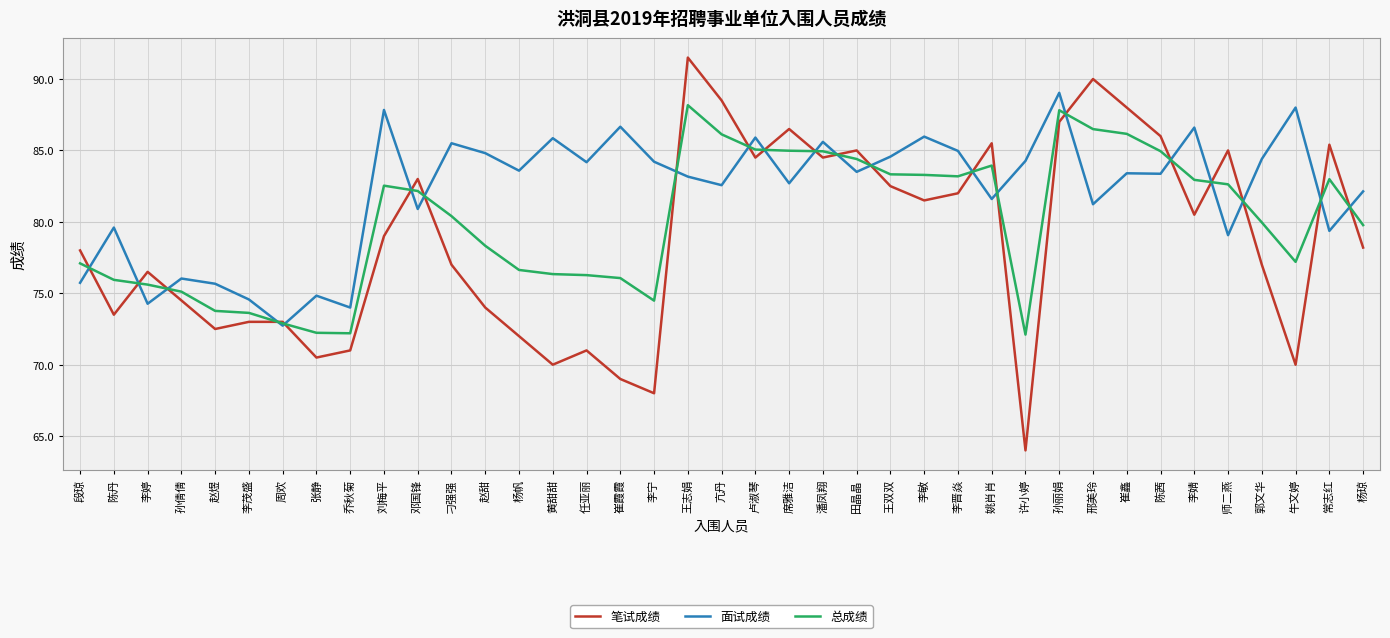

True or false: 面试成绩 and 总成绩 intersect in this chart.

True